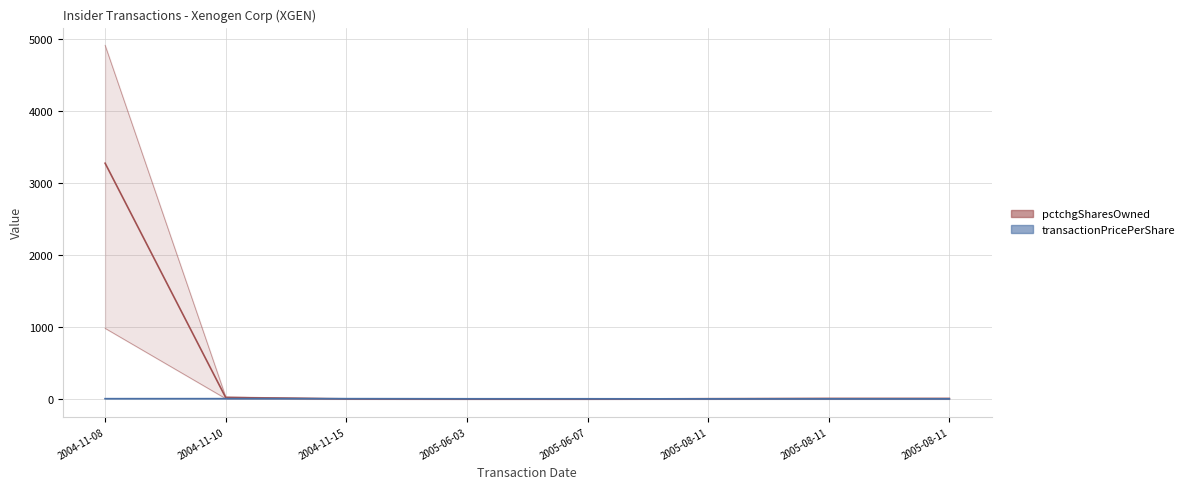

At which category does transactionPricePerShare reach its first local peak?

2004-11-10